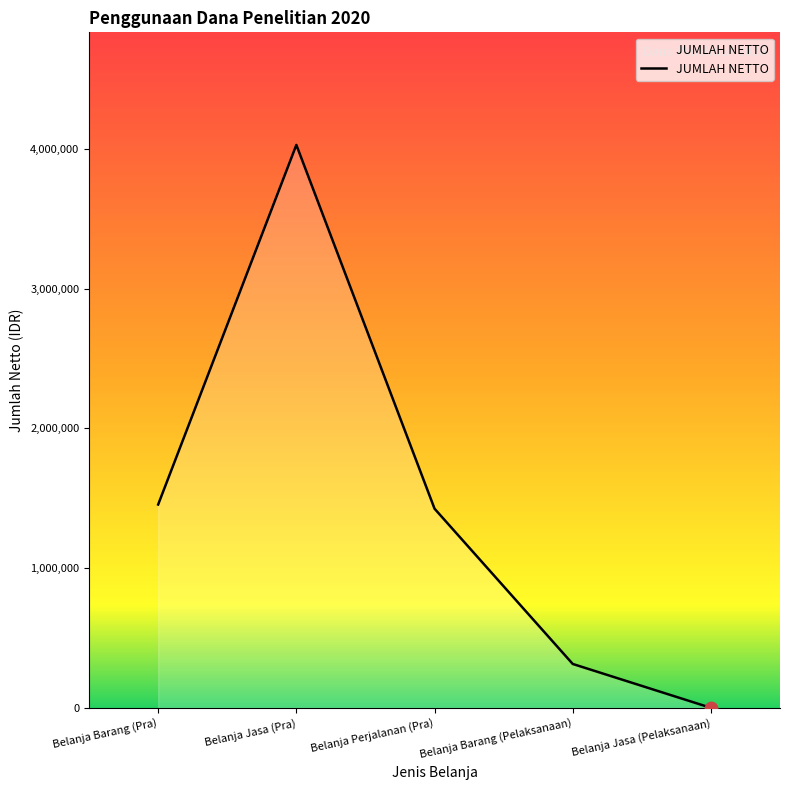

Between Belanja Barang (Pelaksanaan) and Belanja Jasa (Pra), which is larger?

Belanja Jasa (Pra)